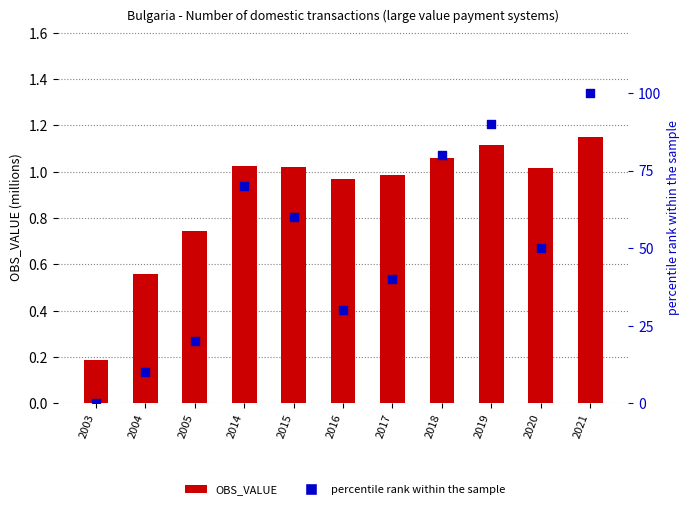

Which series contains the lowest Y value?

percentile rank within the sample